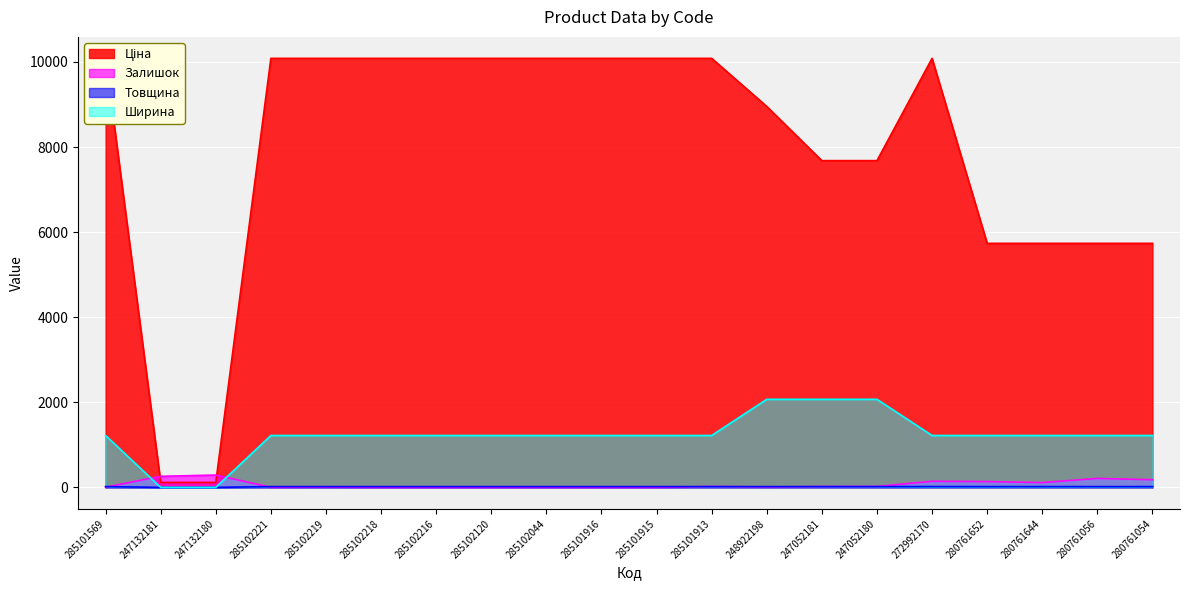

Which series changed the most between 285102044 and 285101916?

Залишок